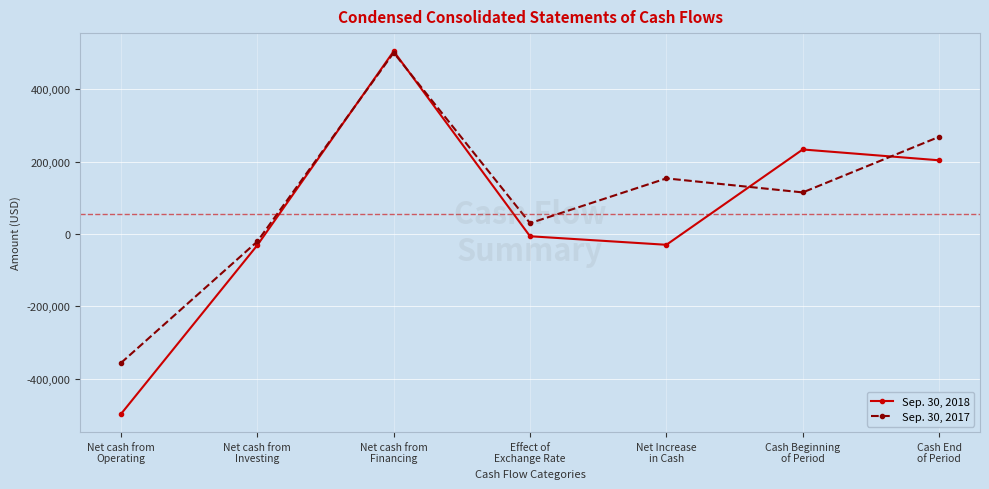

Is the value of Sep. 30, 2018 at Cash Beginning
of Period greater than the value of Sep. 30, 2017 at Net cash from
Operating?

Yes